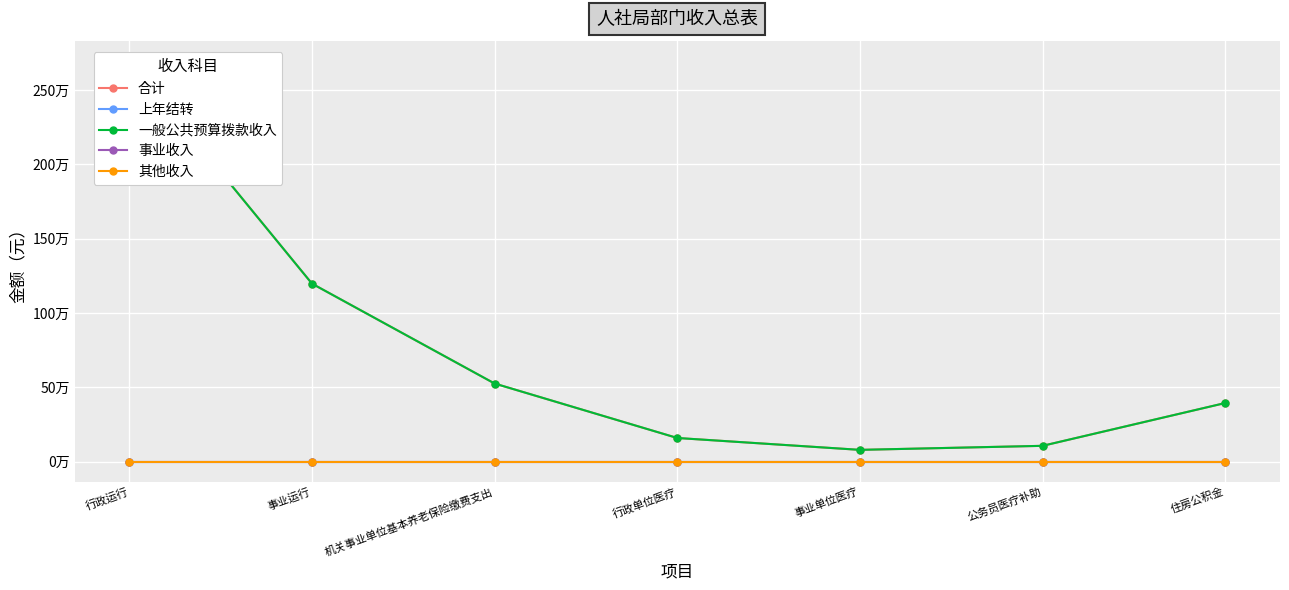

True or false: 其他收入 and 事业收入 cross at least once.

False